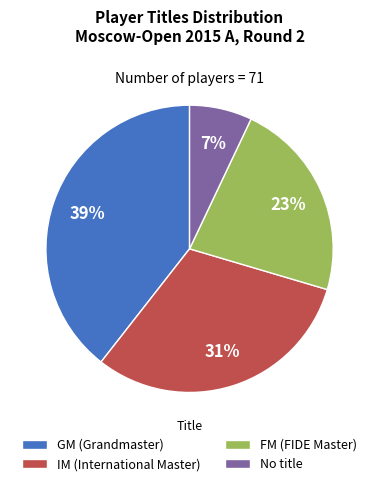

How many segments does this pie chart have?

4